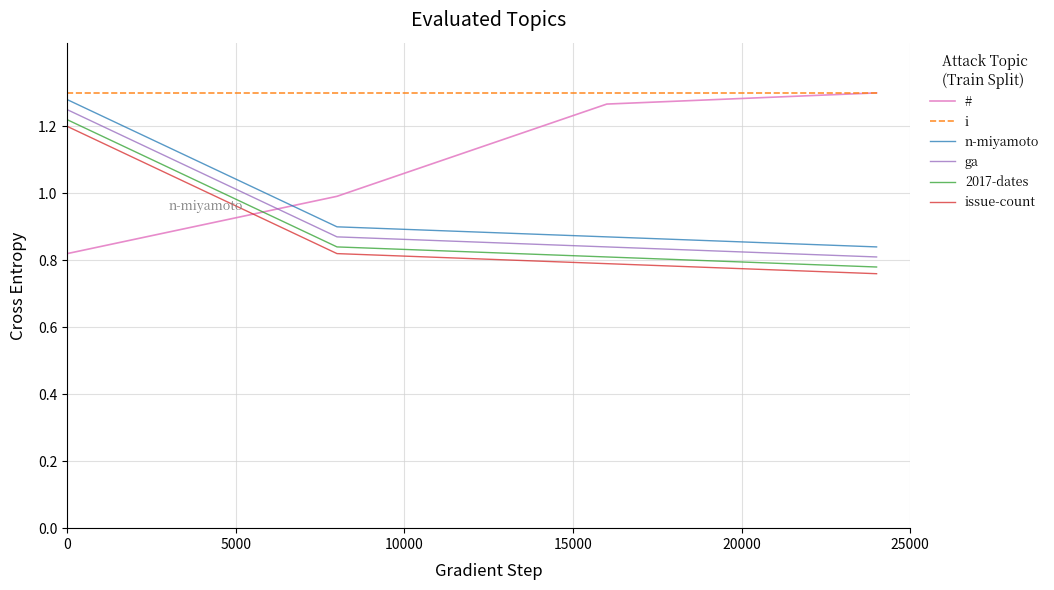

How many distinct data groups are displayed?

6